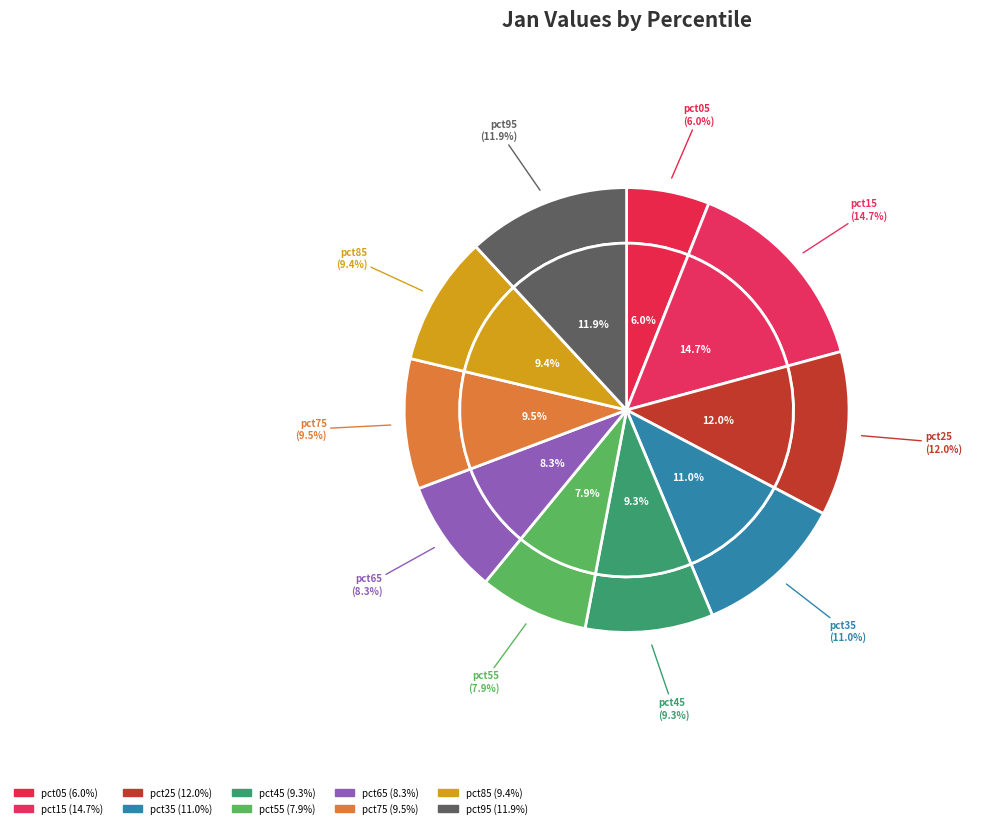

What percentage is the pct55 slice, to the nearest percent?

8%